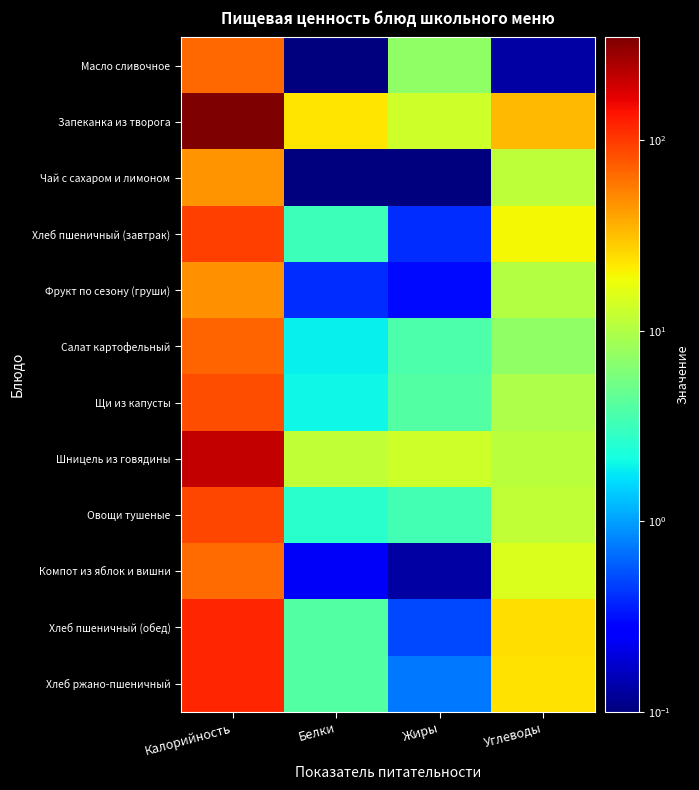

How many data points does each series have?

4